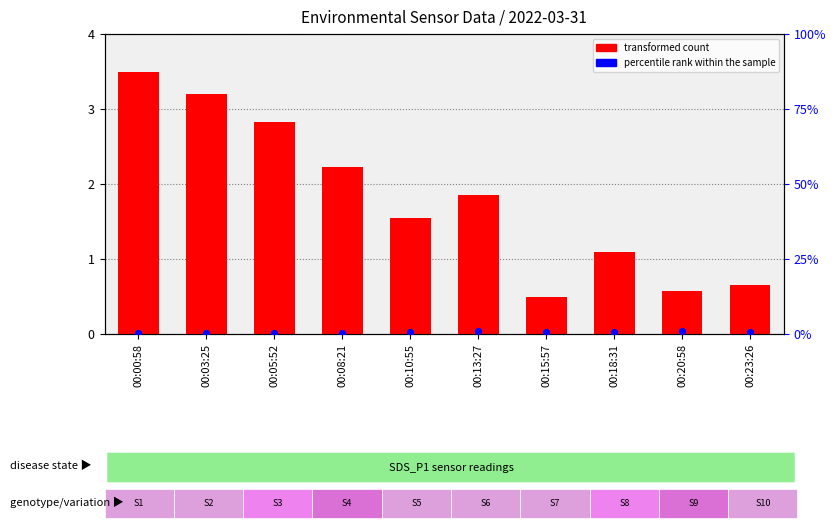

Which series has the largest total across all categories?

transformed count